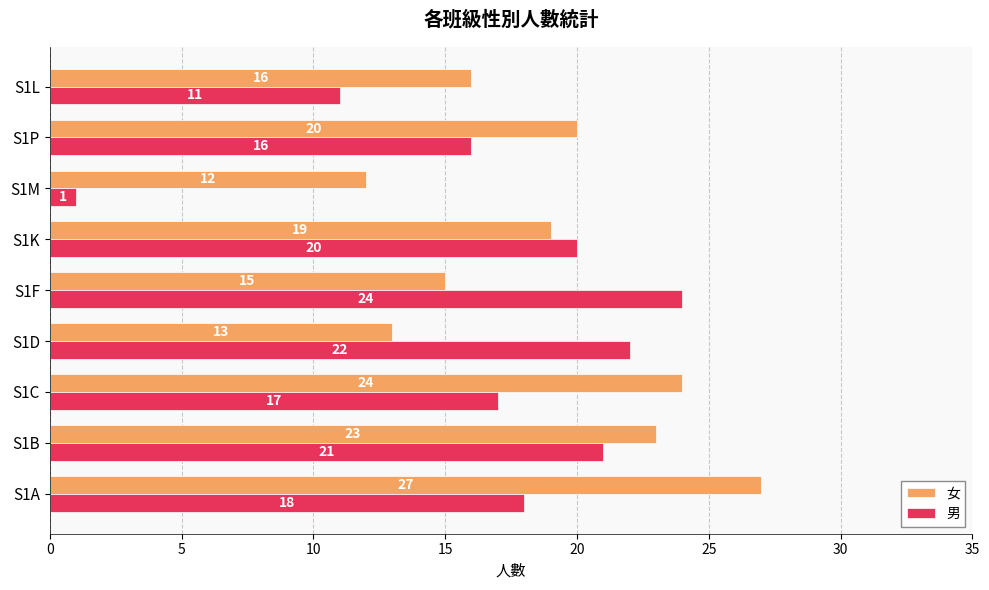

What are all the series names shown in the legend?

女, 男